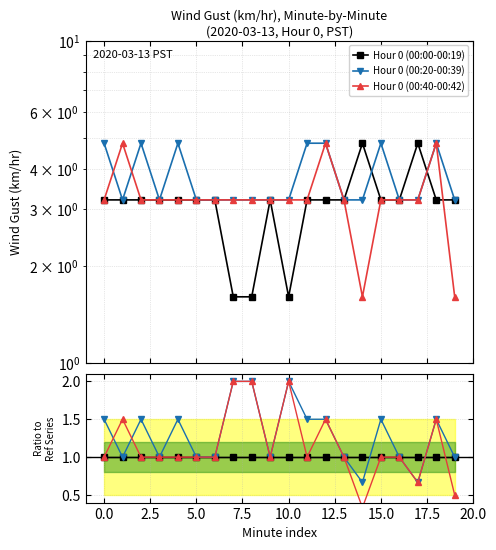

The value of Hour 0 (00:40-00:42) at 5.0 is 1.6. True or false?

False